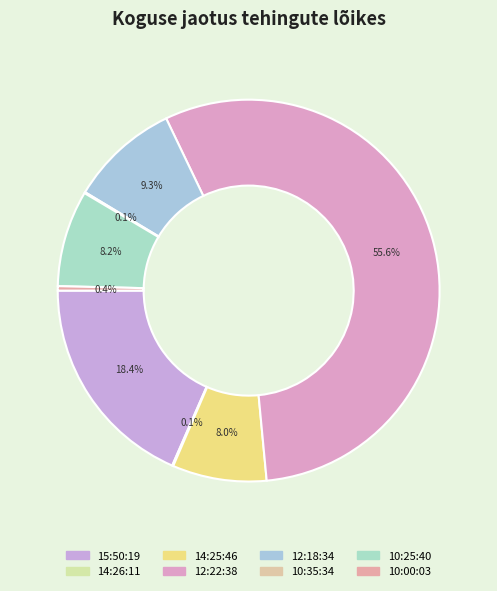

How many slices are in this pie chart?

8